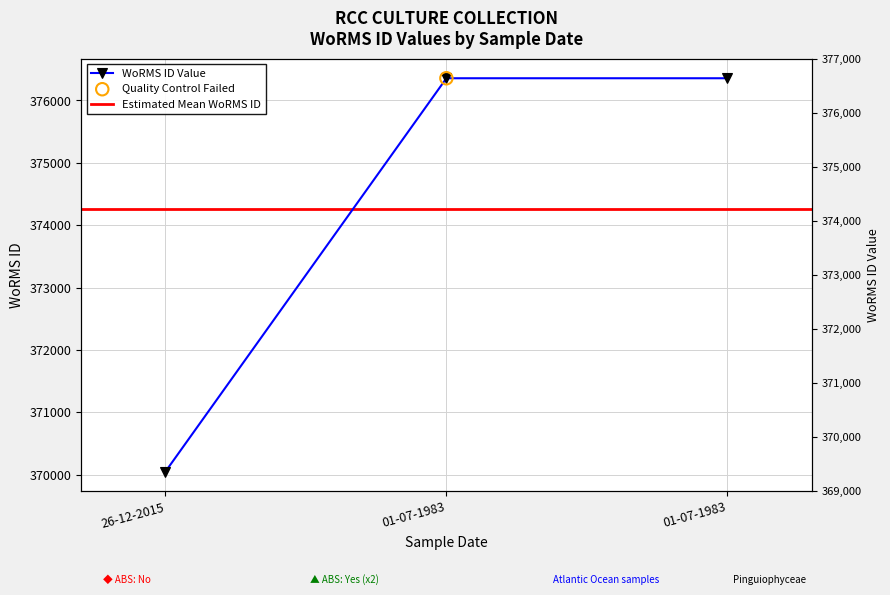

What is the change in value from 26-12-2015 to 01-07-1983?

+6306